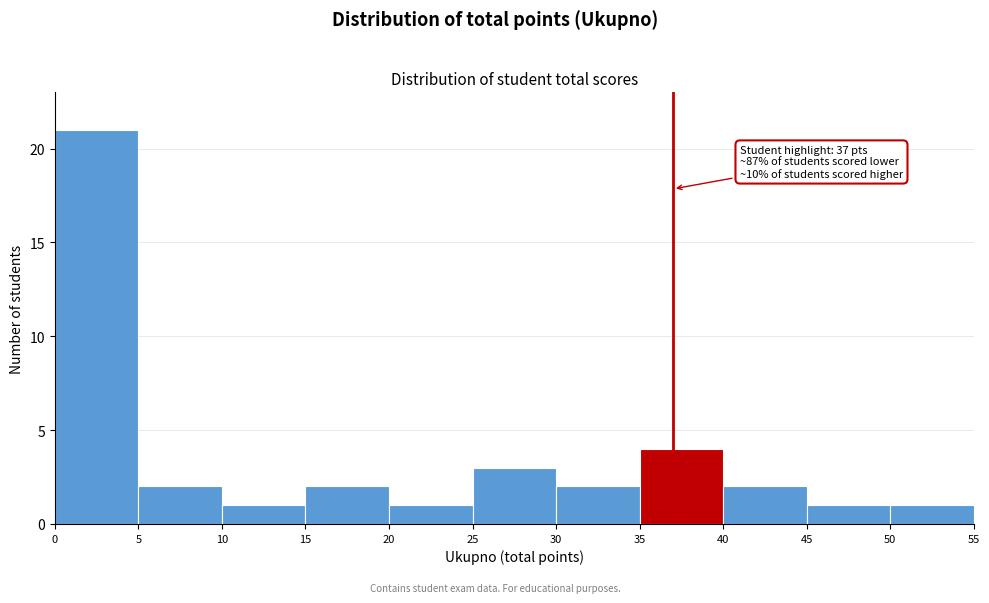

Over which range of the x-axis is the bar tallest?

0 to 5